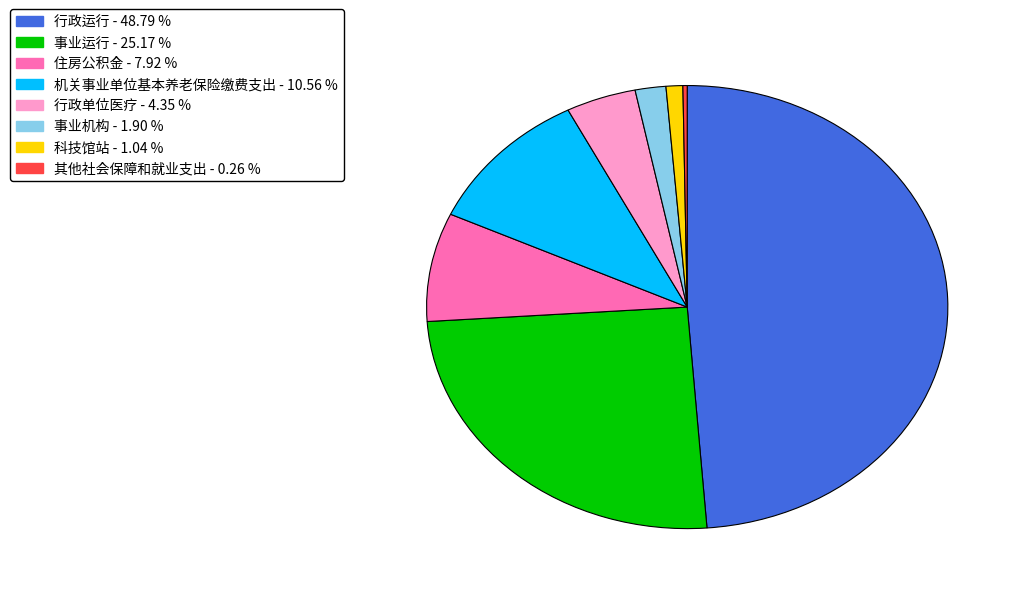

Is 科技馆站 the majority of the pie?

No